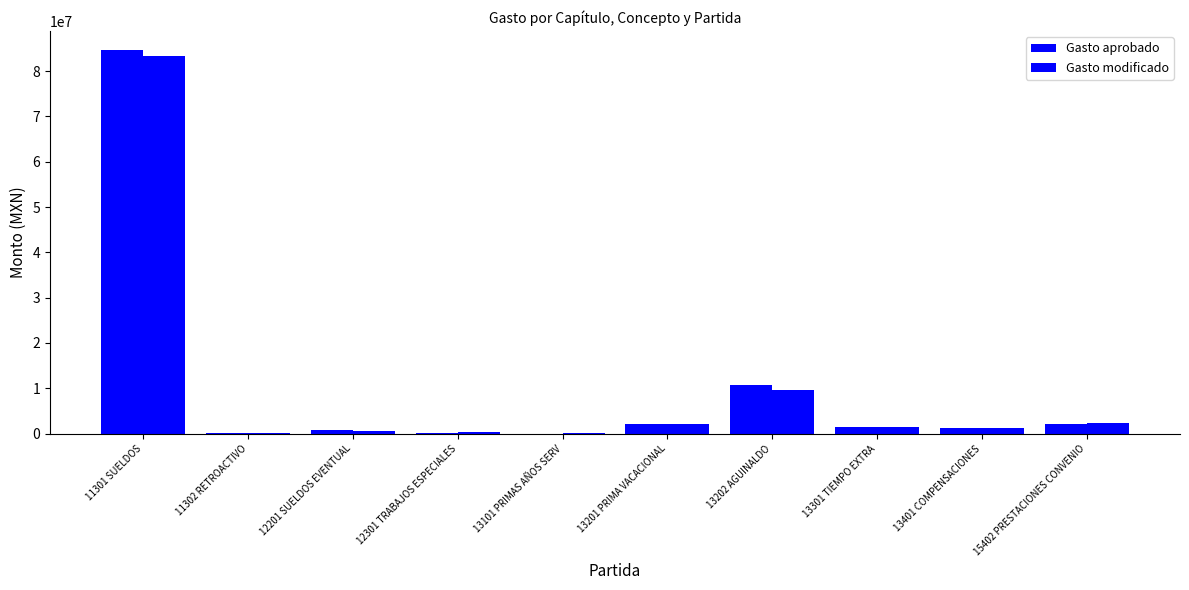

At which category does the chart reach its peak across all series?

11301 SUELDOS